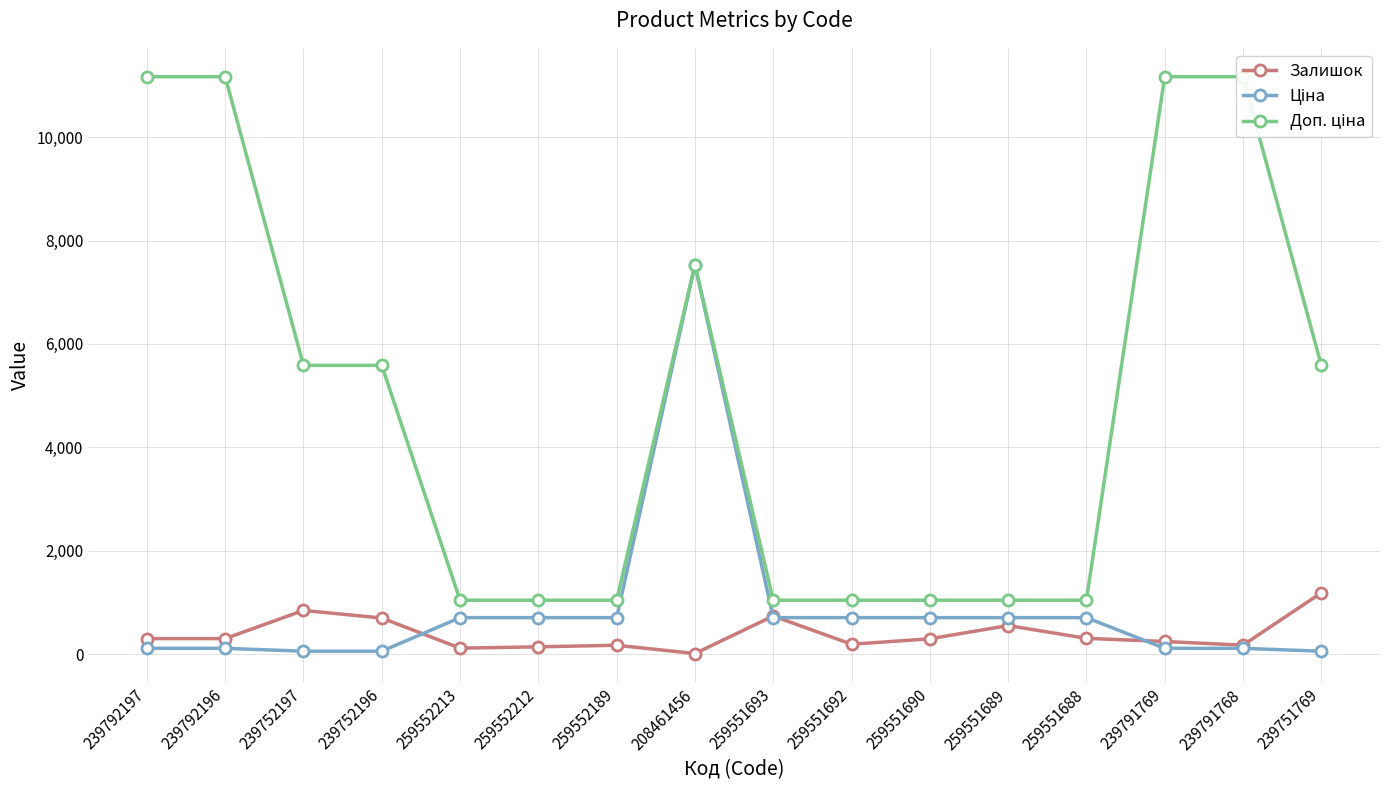

Rank the series at 239751769 from lowest to highest value.

Ціна, Залишок, Доп. ціна